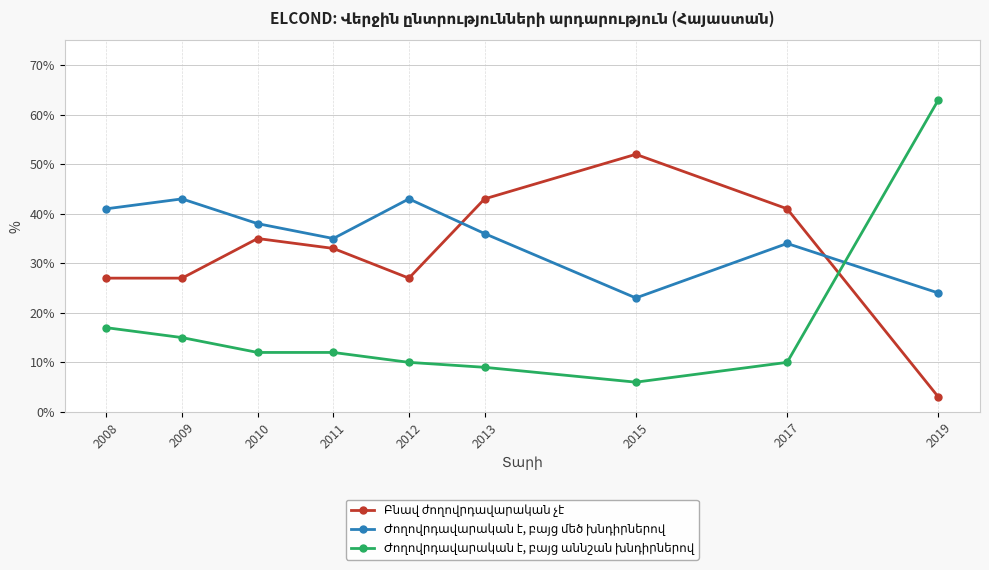

What is the smallest value displayed?

3